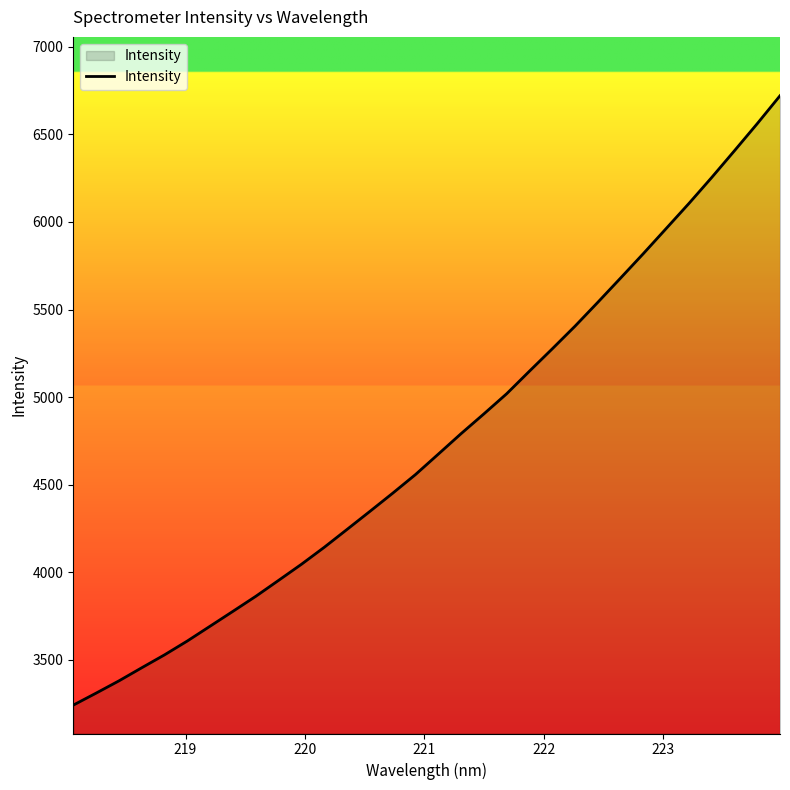

What is the smallest value displayed?

3241.4